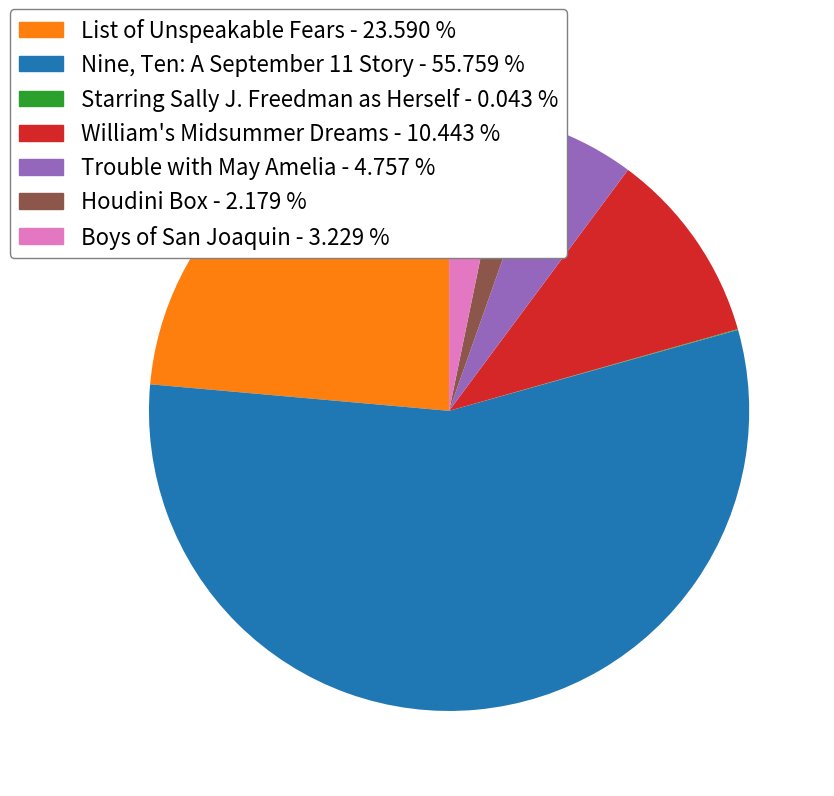

Which category accounts for the majority?

Nine, Ten: A September 11 Story